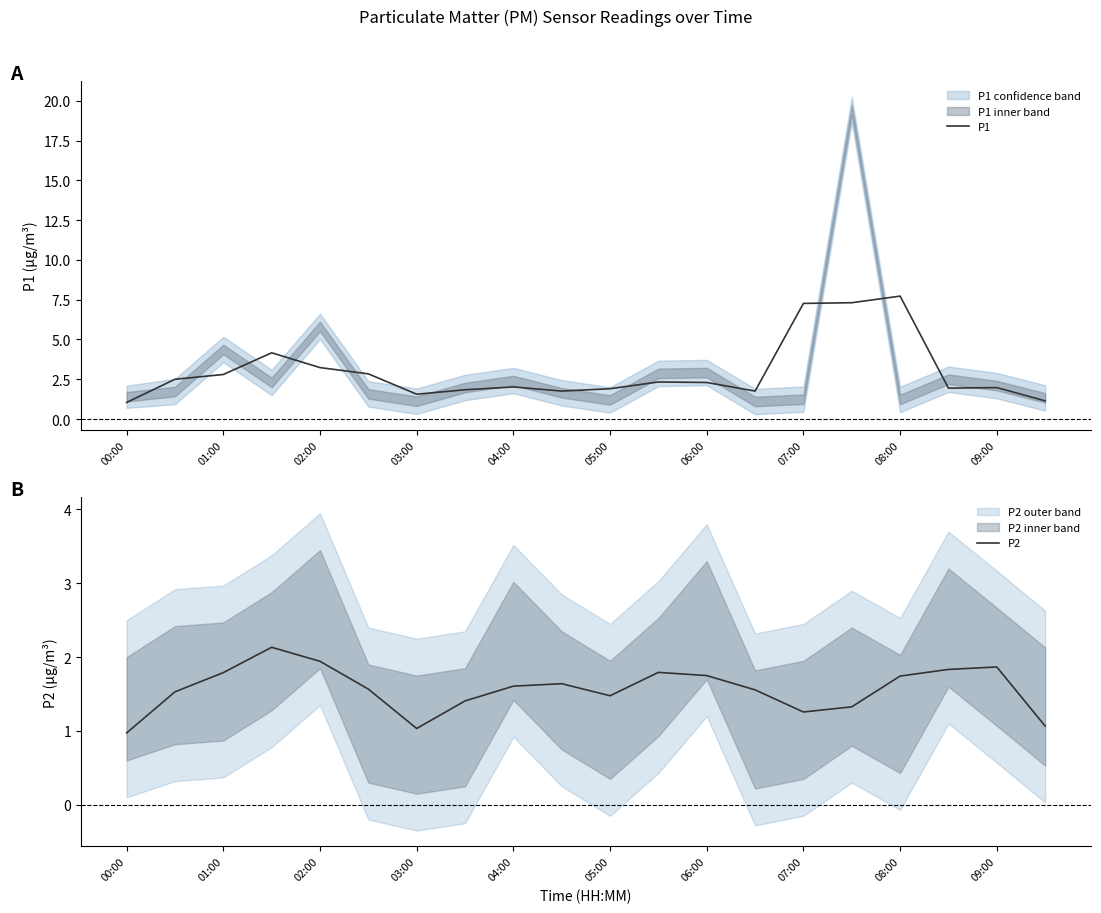

What is the value of the P2 point at the 14th from the left?

1.6